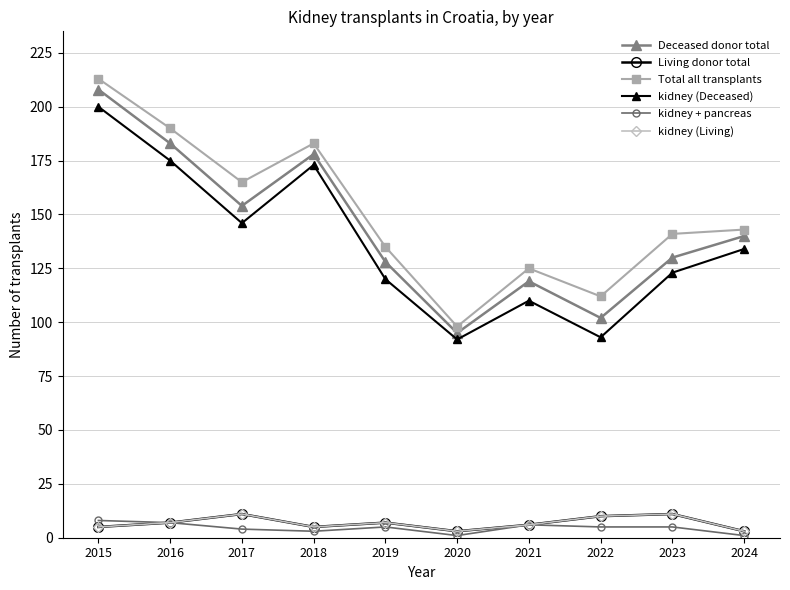

True or false: Living donor total and Deceased donor total intersect in this chart.

False